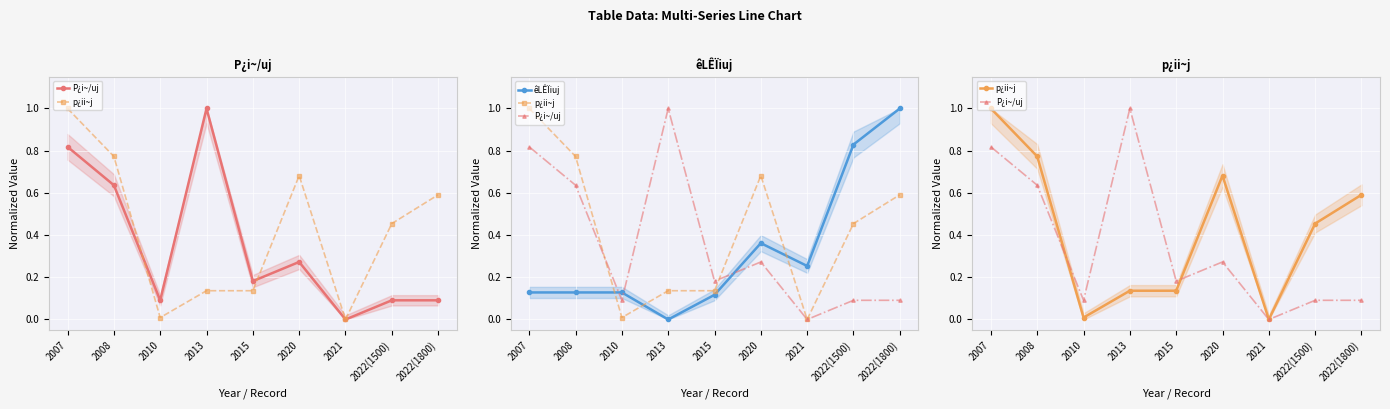

The p¿ii~j series shows 0.3 at 2020. True or false?

False